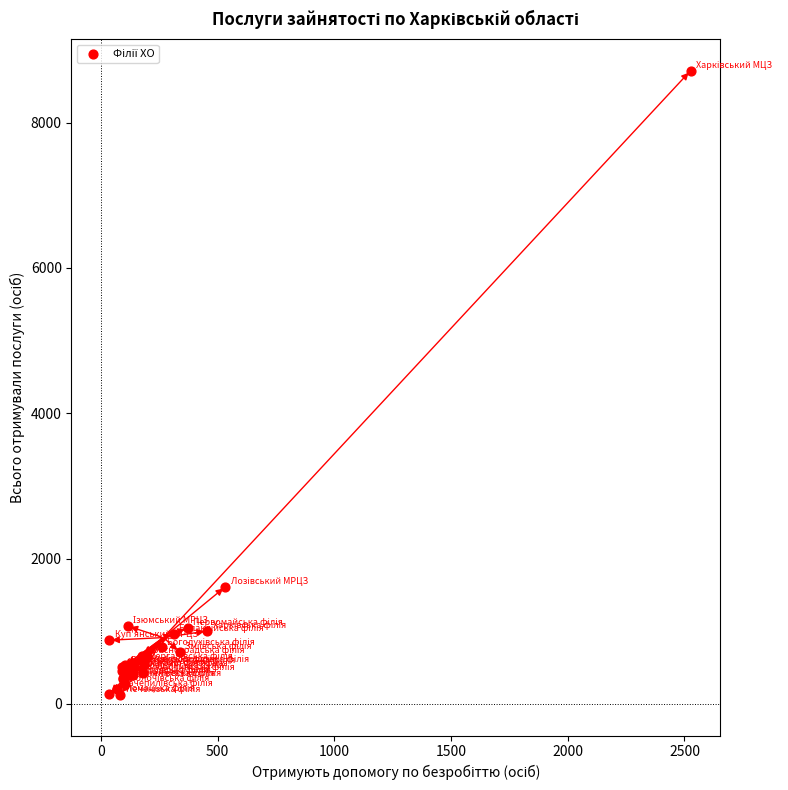

What Y value in the scatter plot is closest to 4420?

1612